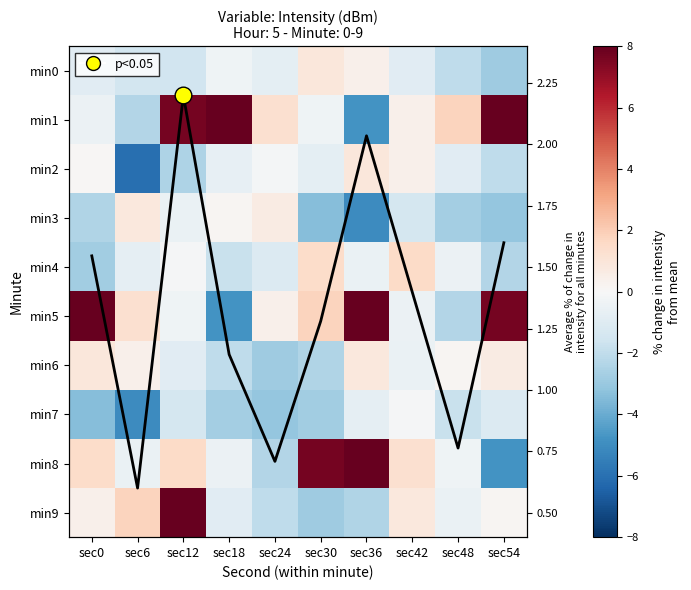

At which category is the sum across all series the highest?

sec12